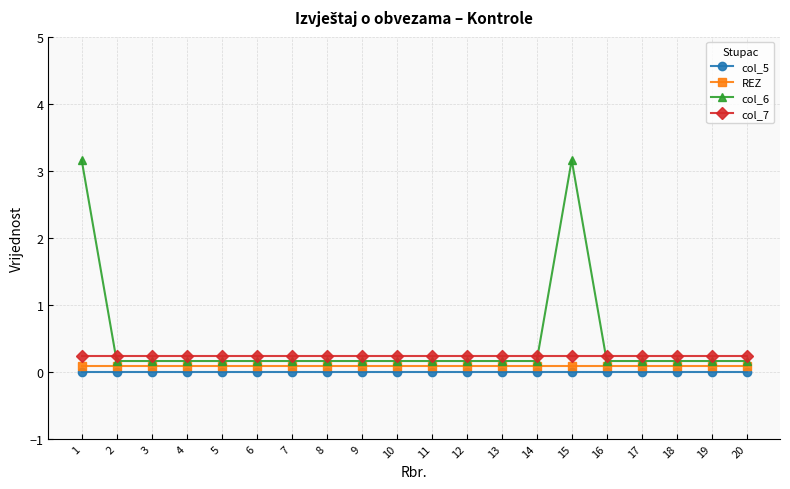

Which label corresponds to the smallest value in the chart?

1